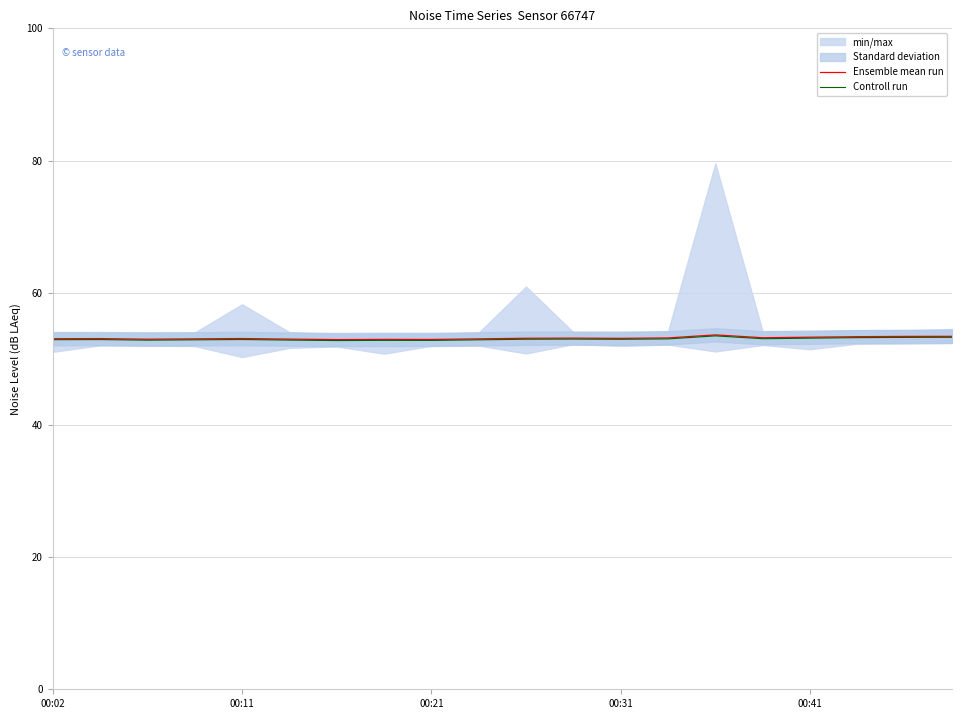

In Ensemble mean run, how many points are lower than both neighbors (excluding endpoints)?

5